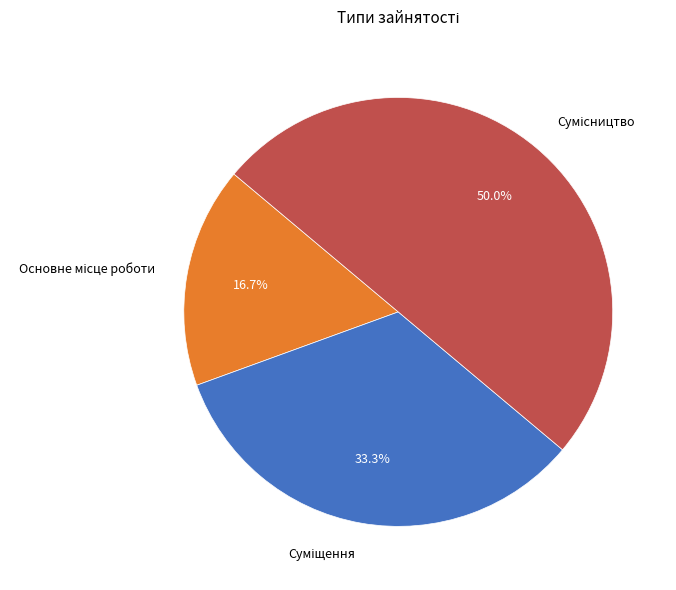

Rank the categories by value from highest to lowest.

Сумісництво, Суміщення, Основне місце роботи